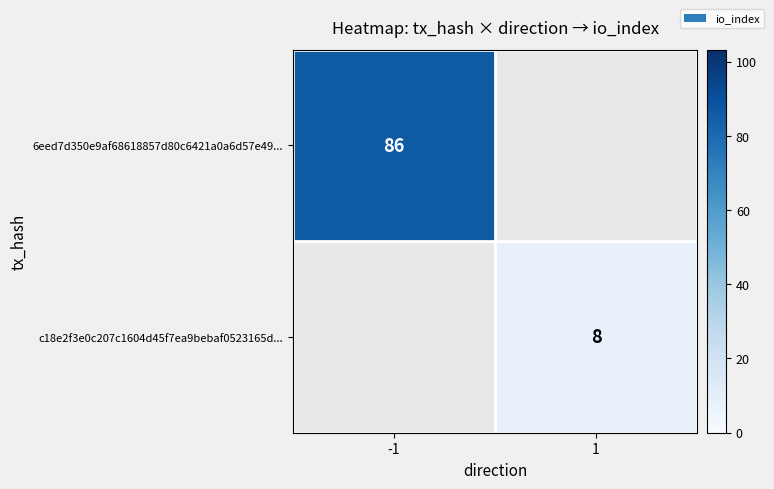

At how many categories does at least one series exceed 17?

1